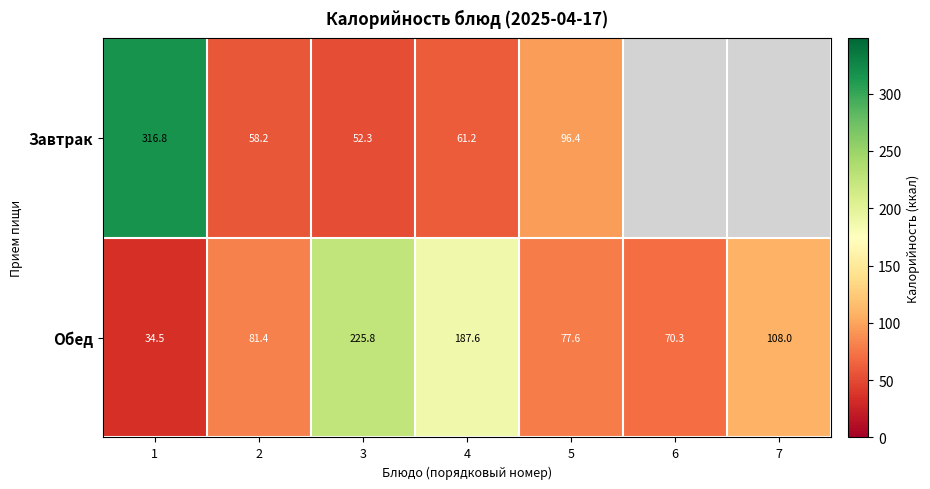

Is the value of Обед at 1 greater than the value of Завтрак at 5?

No